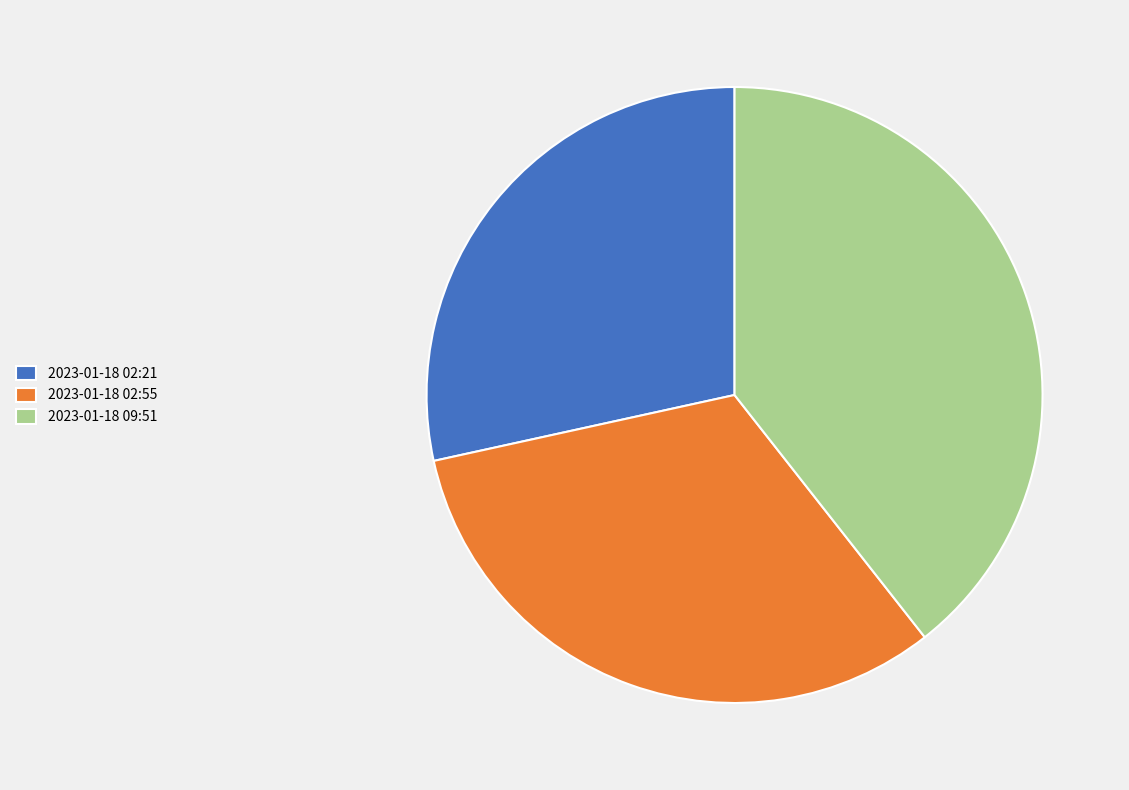

Does 2023-01-18 02:55 represent more than half of the total?

No